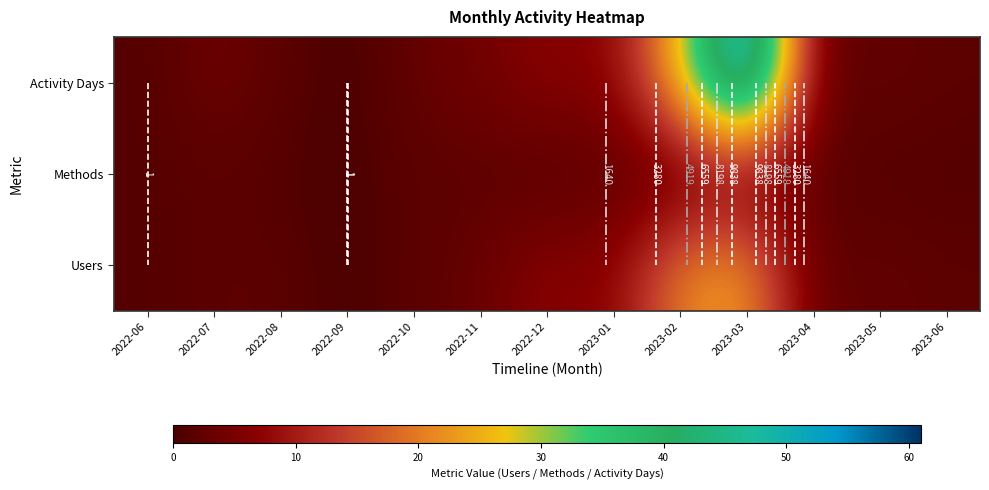

At which label is Activity Days closest to 30?

2023-02